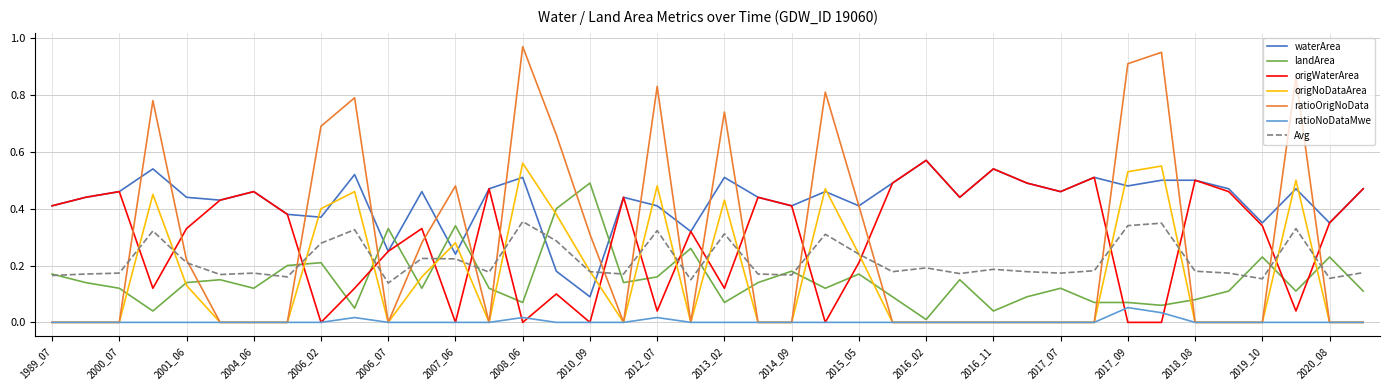

Which series has the largest total across all categories?

waterArea